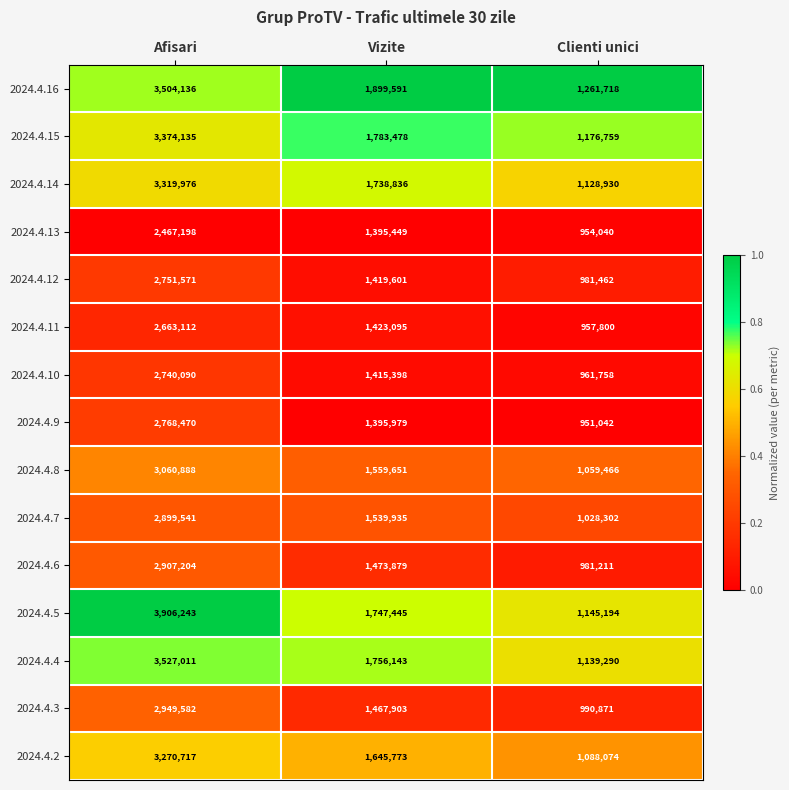

Is the value of 2024.4.10 at Clienti unici greater than the value of 2024.4.3 at Clienti unici?

No